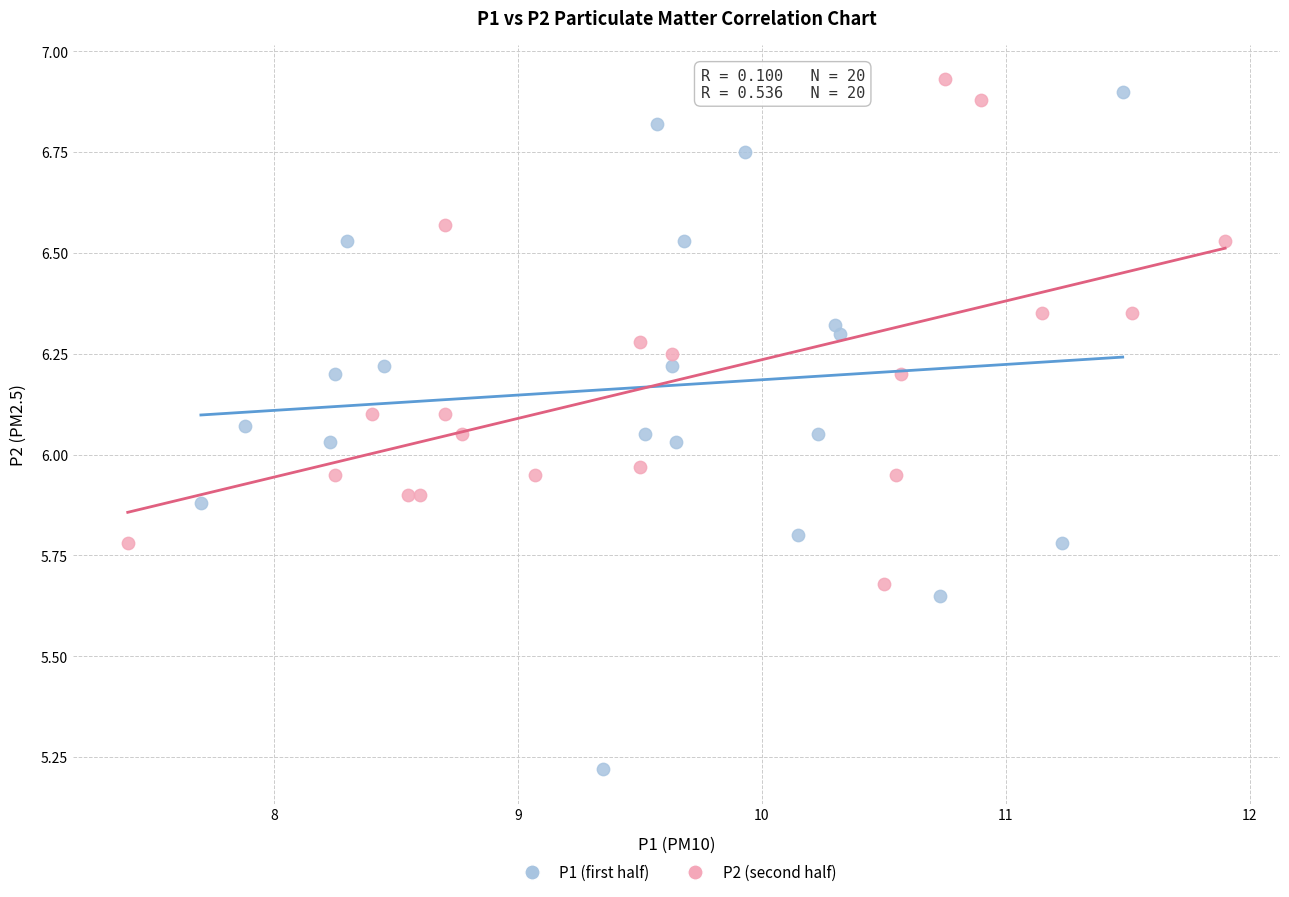

Which series reaches the minimum Y coordinate?

P1 (first half)